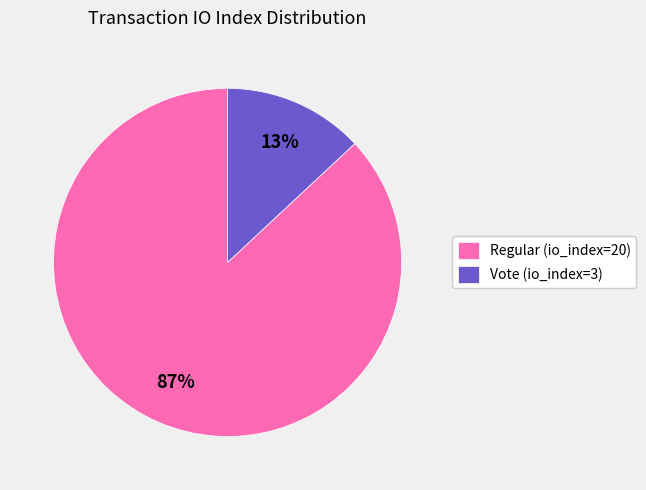

Combined, do Vote (io_index=3) and Regular (io_index=20) account for over 50%?

Yes